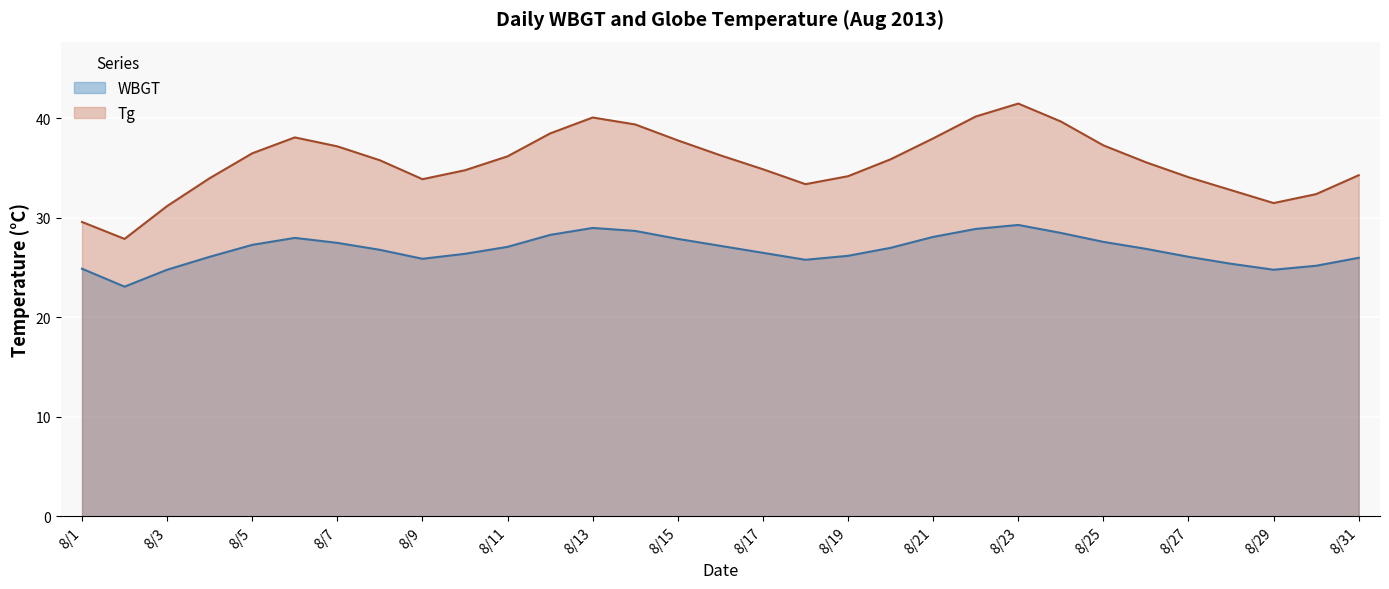

Where does the data first go above 26?

8/4